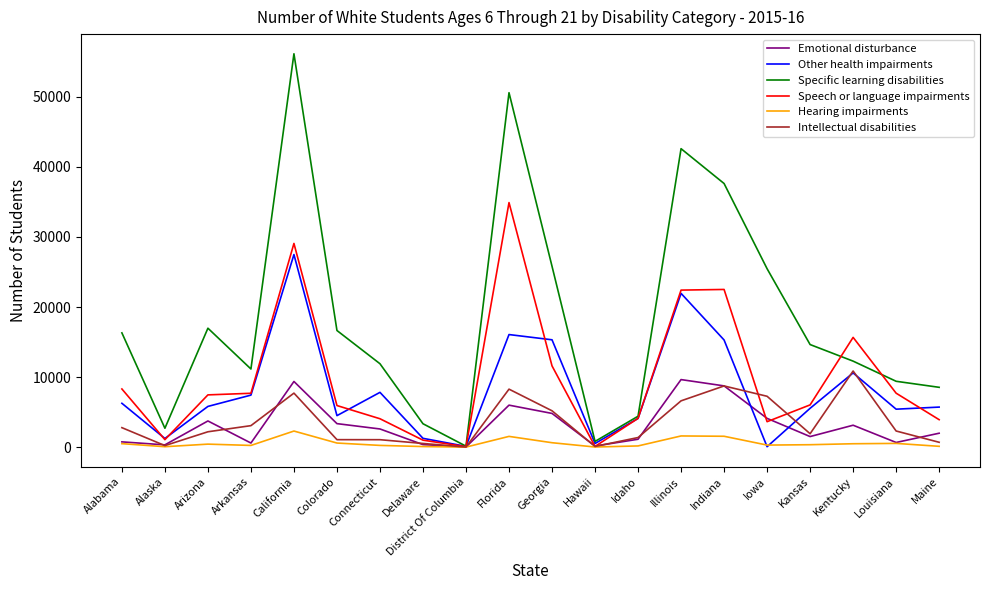

At which category does the chart reach its peak across all series?

California